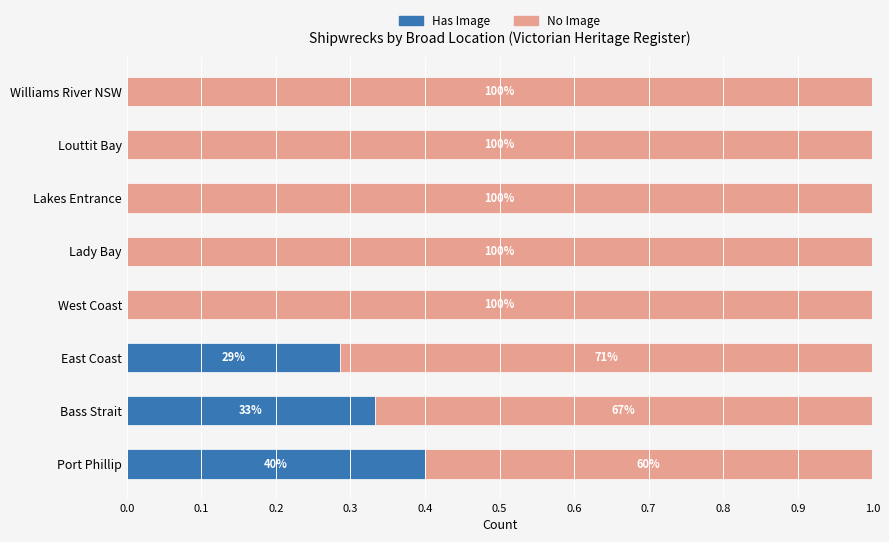

What are all the series names shown in the legend?

Has Image, No Image